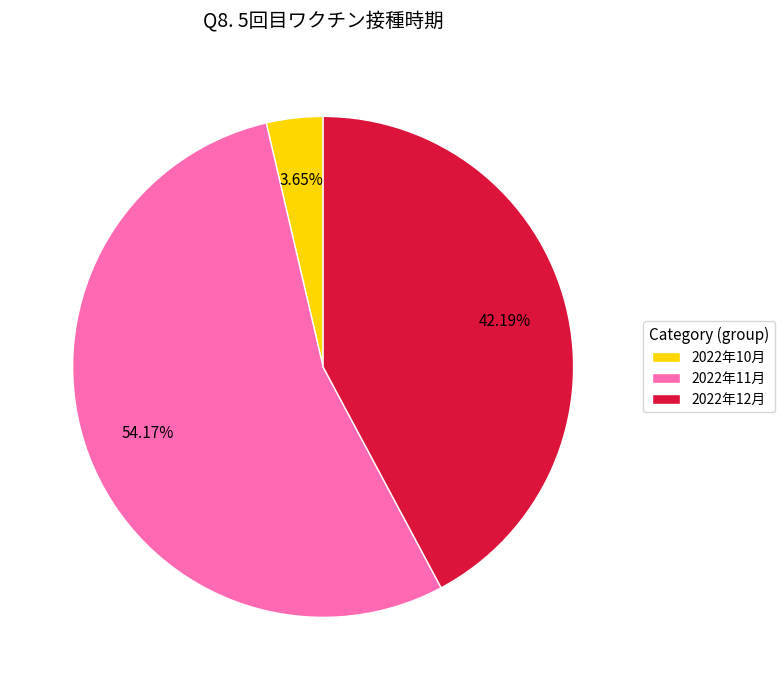

Is there a majority slice in this chart?

Yes